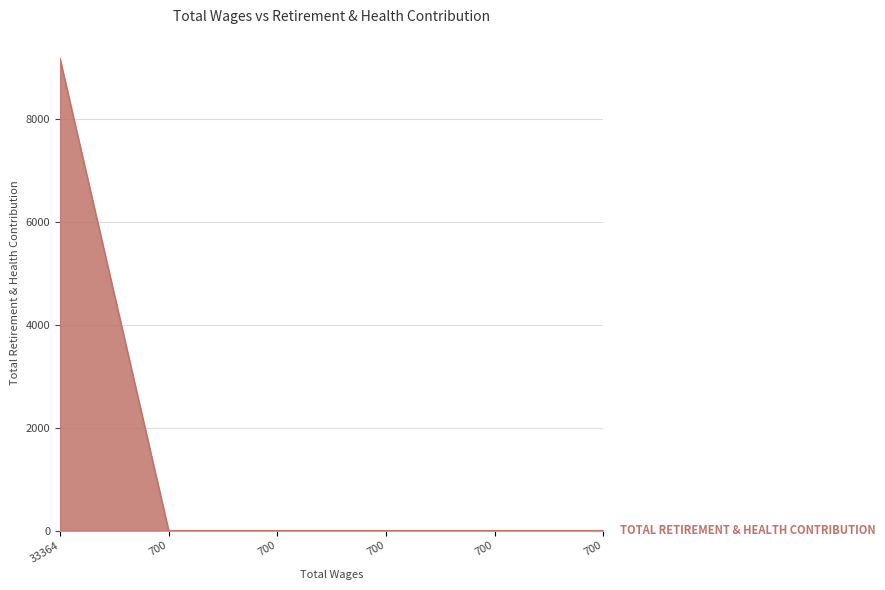

Which category has the highest value across all series?

33364.0